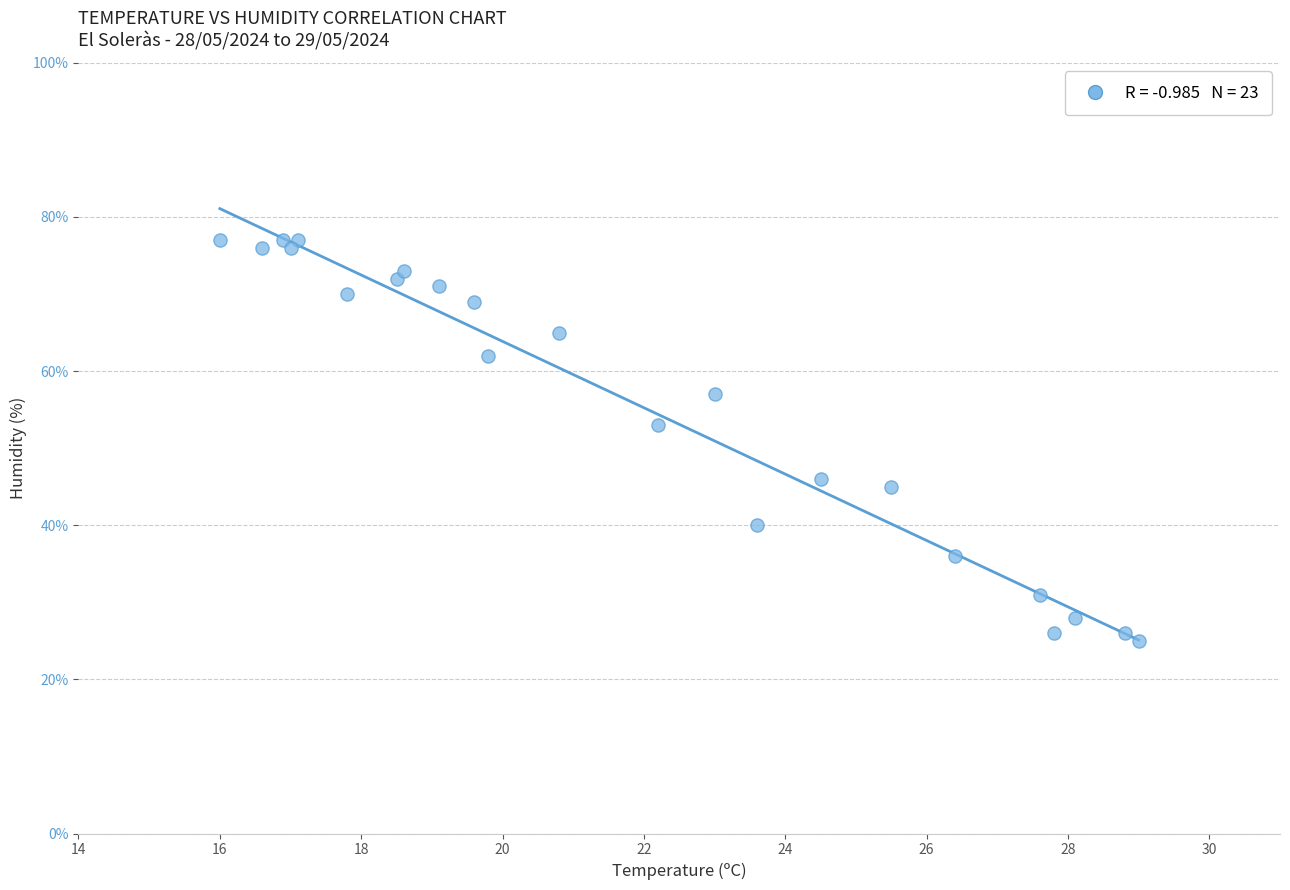

What is the range of Y values (max minus min)?

52